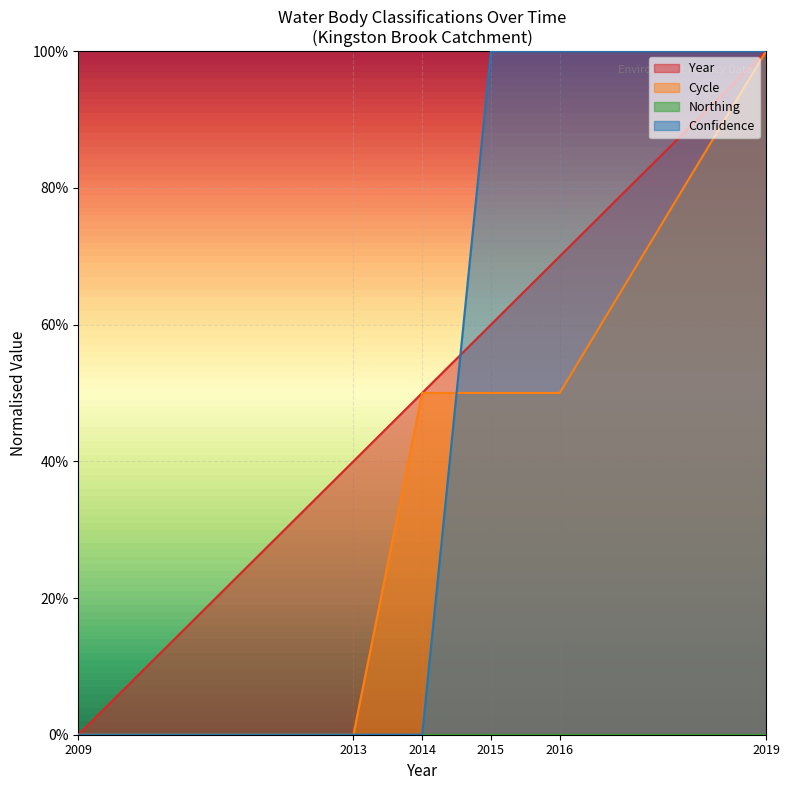

Which series has the largest total across all categories?

Year